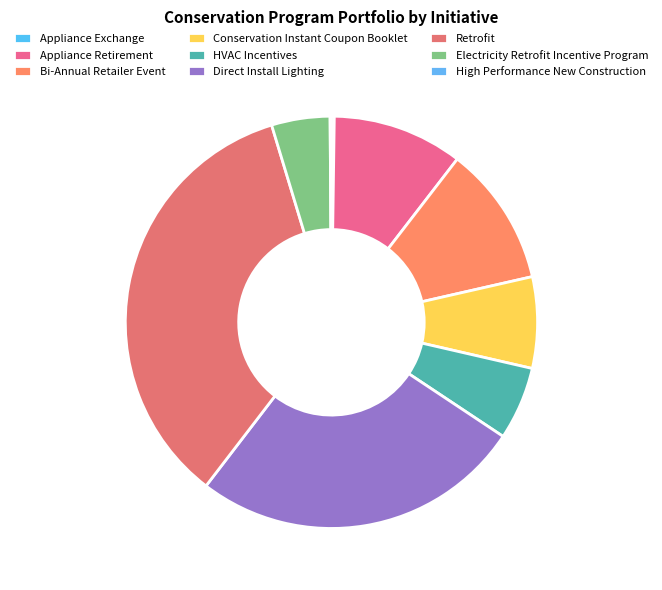

Is it true that Appliance Exchange is 6% of the pie?

False